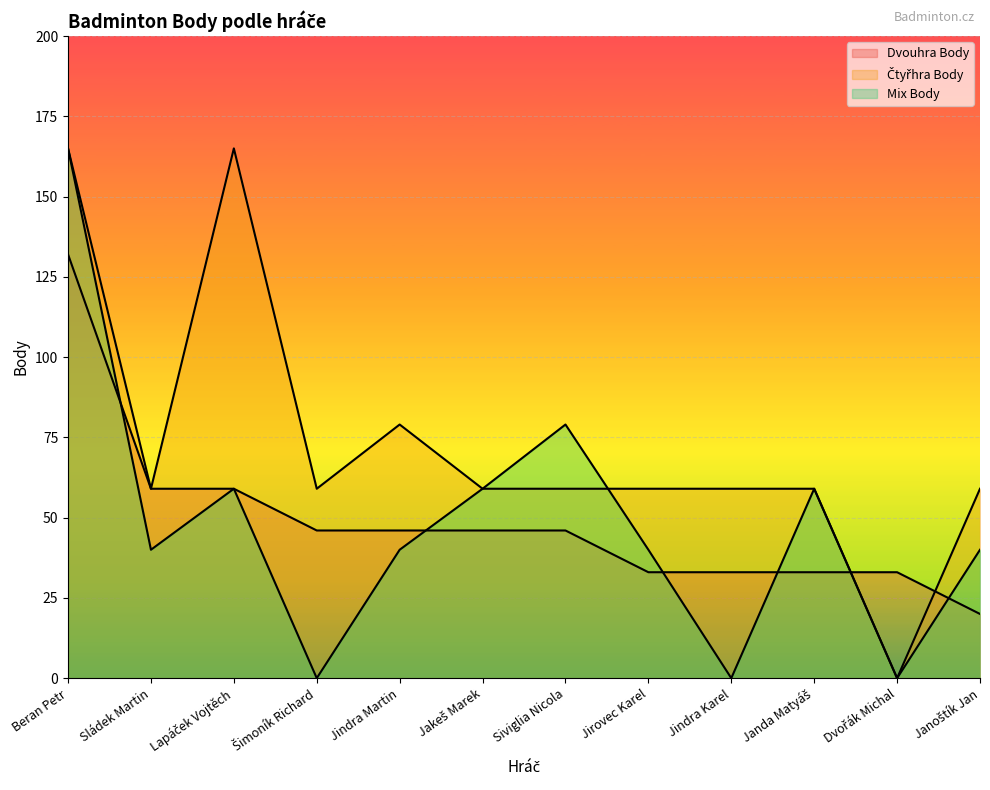

Rank the series by their maximum value, from highest to lowest.

Čtyřhra Body, Mix Body, Dvouhra Body